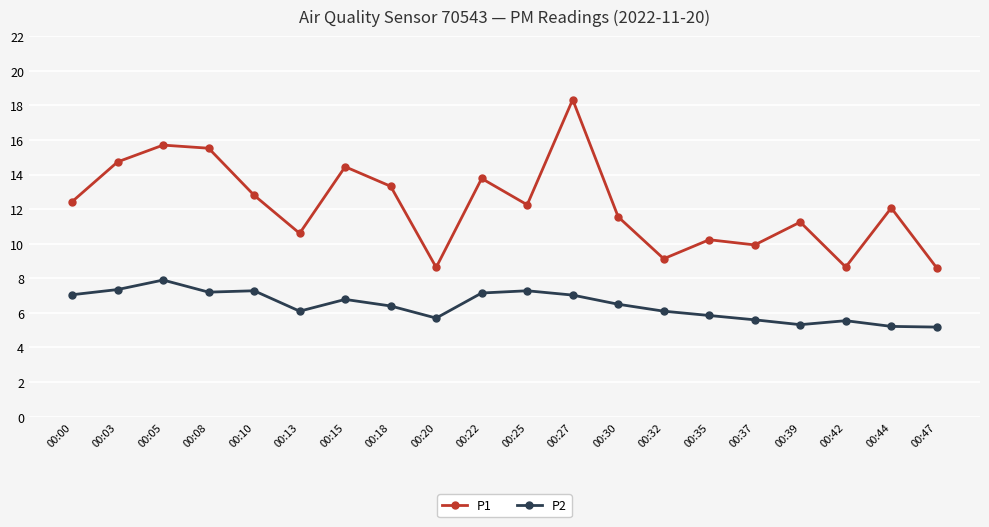

What are all the series names shown in the legend?

P1, P2